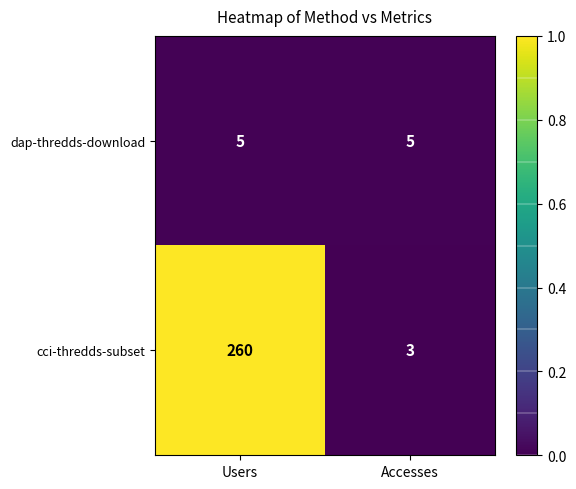

What is the maximum value shown in the chart?

260